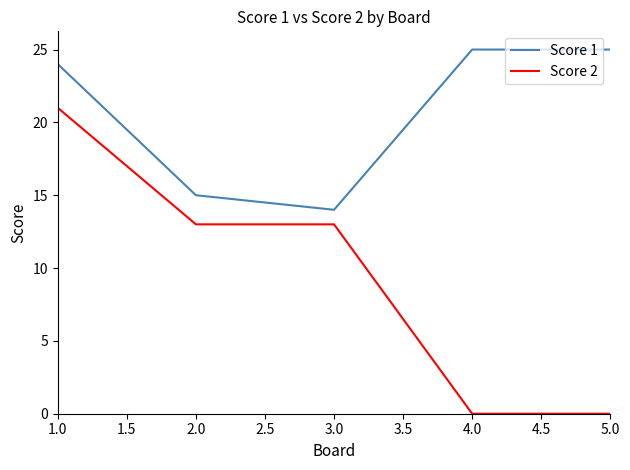

True or false: Score 2 and Score 1 intersect in this chart.

False